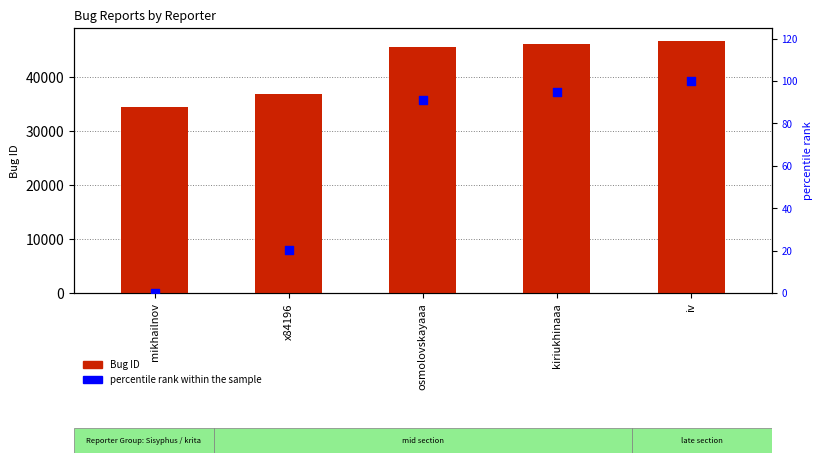

At how many categories does at least one series exceed 20634?

5